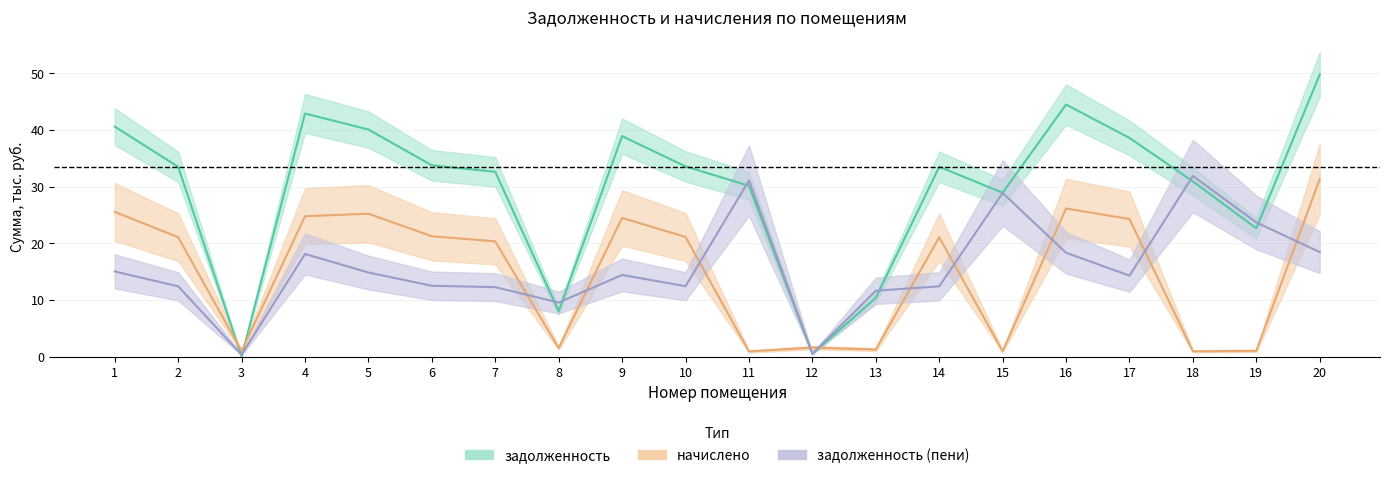

Which category has the highest value in the начислено series?

20